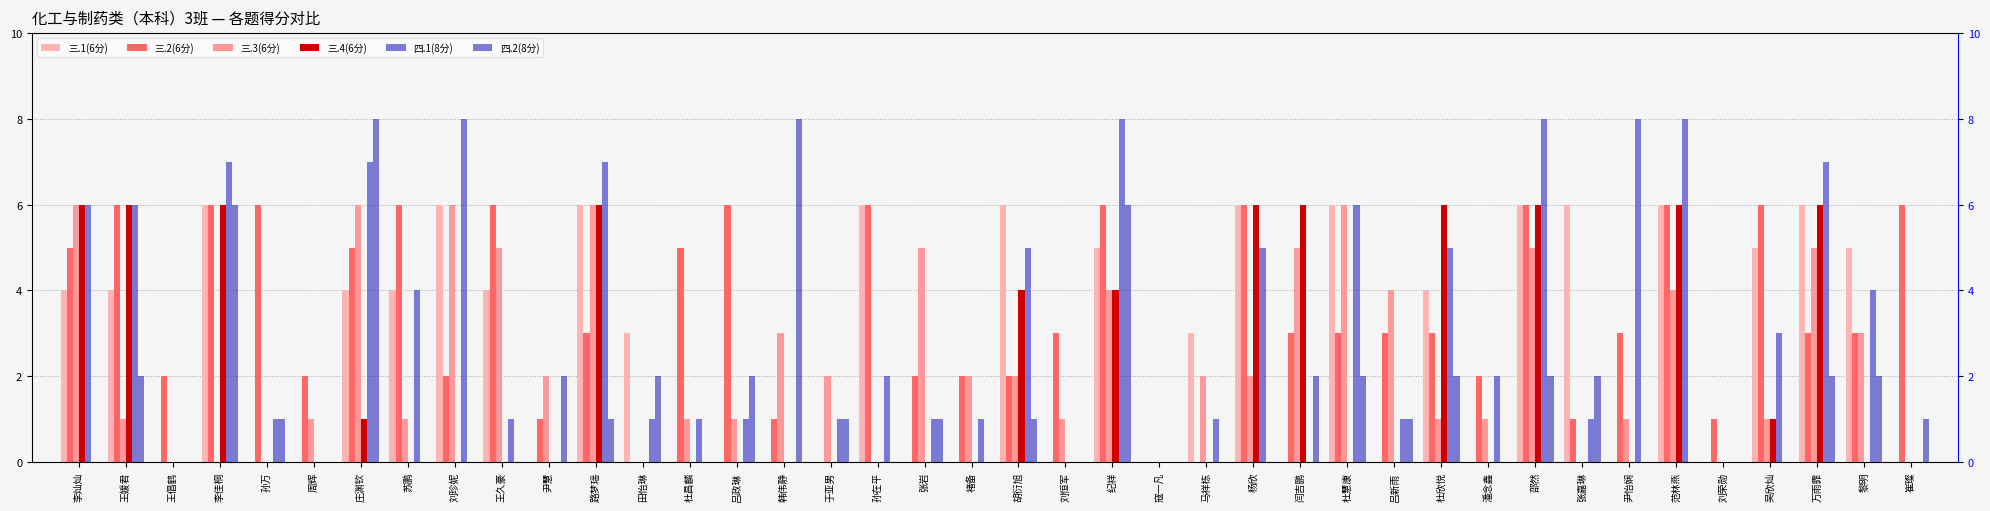

At which category is the sum across all series the highest?

纪祥